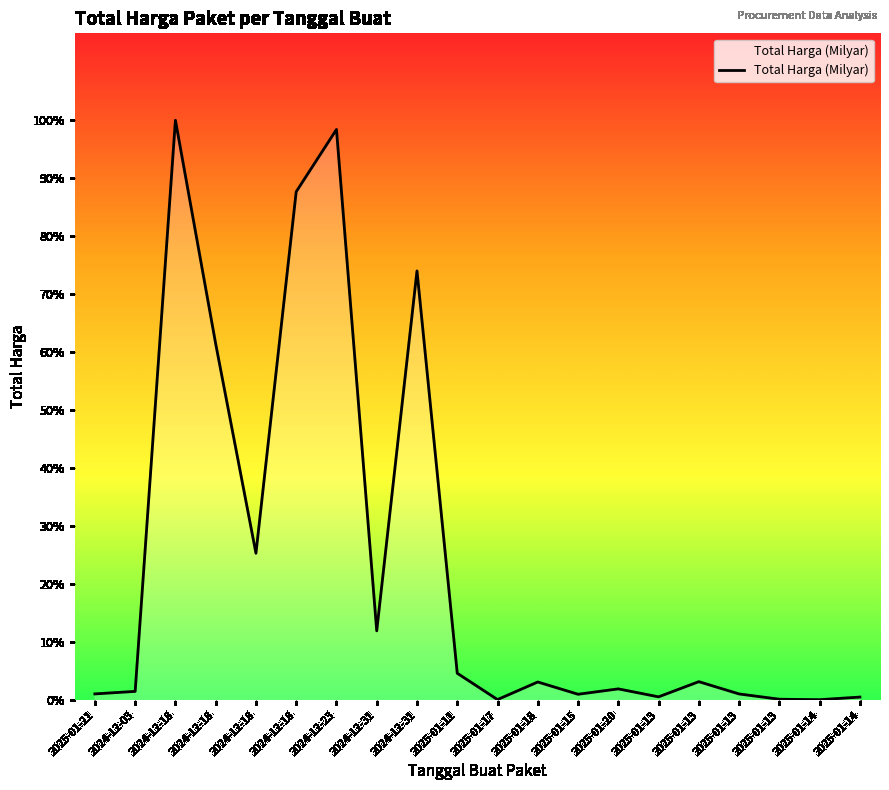

Rank the categories by value from highest to lowest.

2024-12-18, 2024-12-23, 2024-12-18, 2024-12-31, 2024-12-18, 2024-12-18, 2024-12-31, 2025-01-11, 2025-01-13, 2025-01-18, 2025-01-20, 2024-12-03, 2025-01-21, 2025-01-13, 2025-01-15, 2025-01-13, 2025-01-14, 2025-01-13, 2025-01-17, 2025-01-14